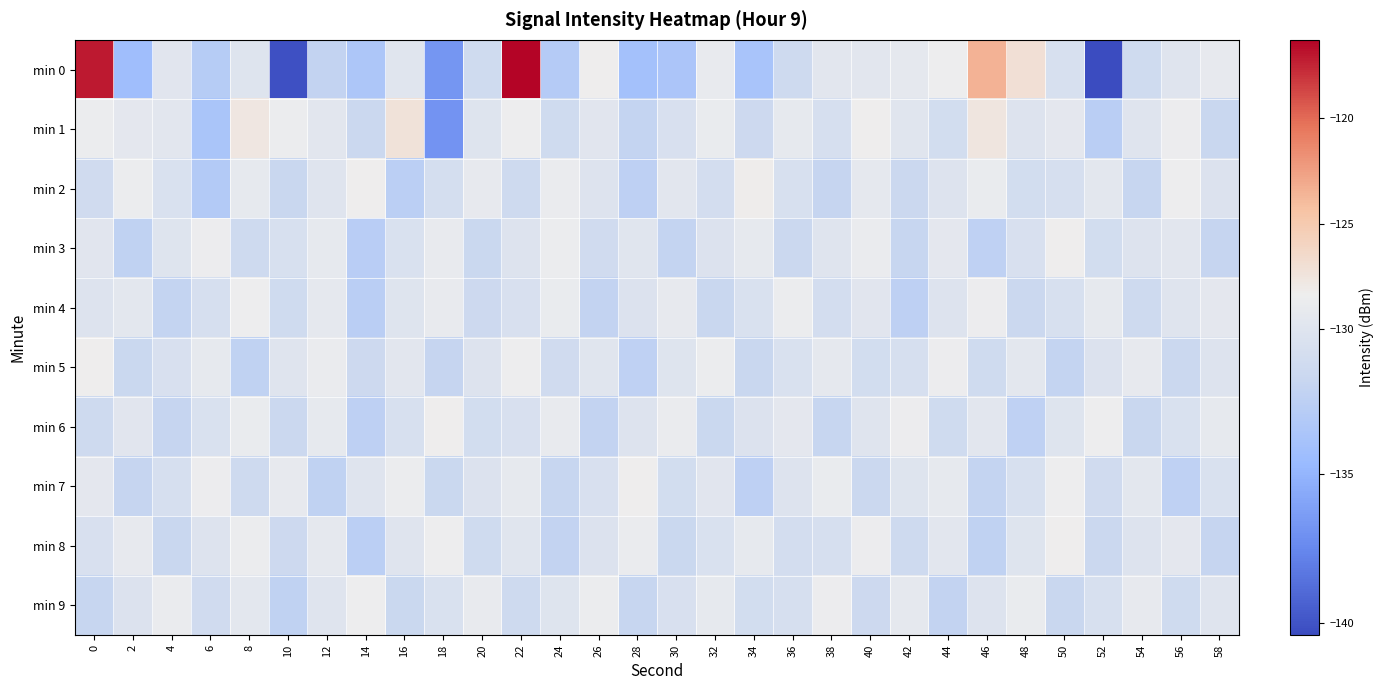

What is the total value across all series at 36?

-1303.7